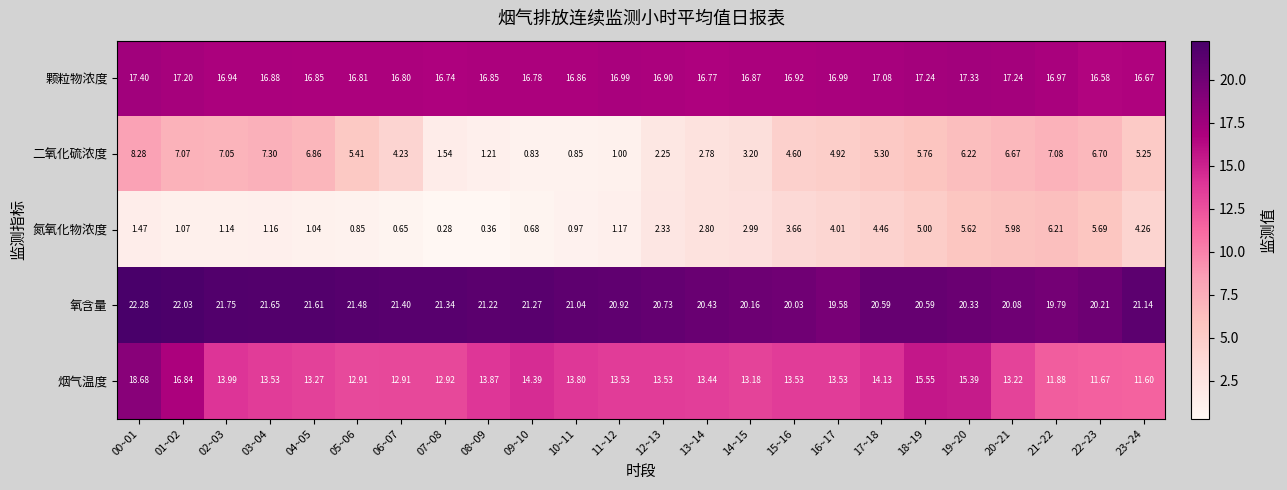

Between 00~01 and 15~16, which series saw the biggest shift?

烟气温度